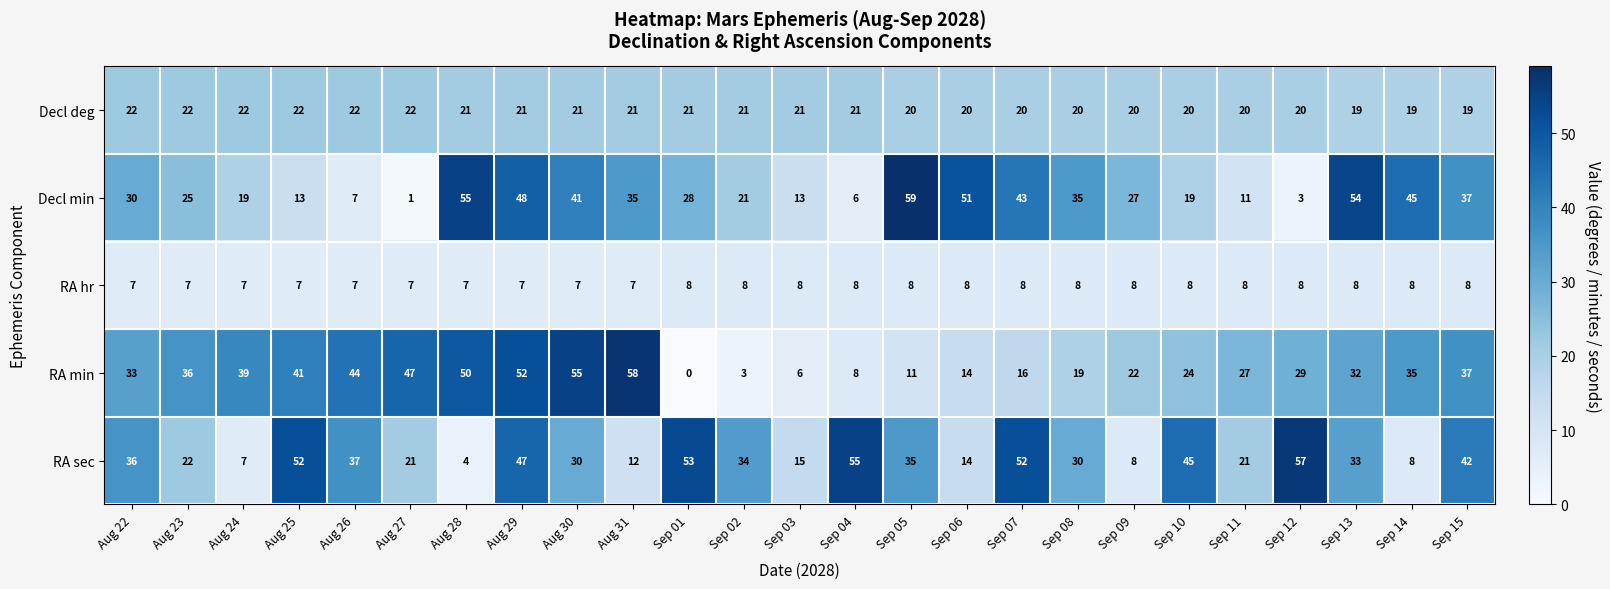

At which category is the sum across all series the highest?

Aug 29